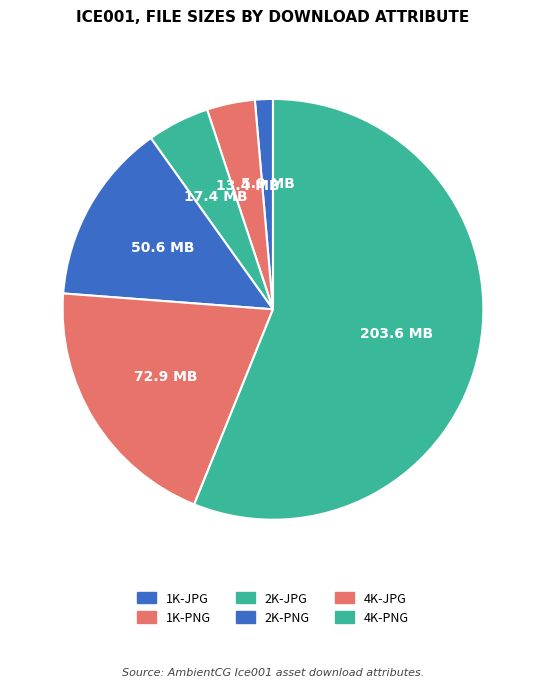

What percentage is the 2K-JPG slice, to the nearest percent?

5%